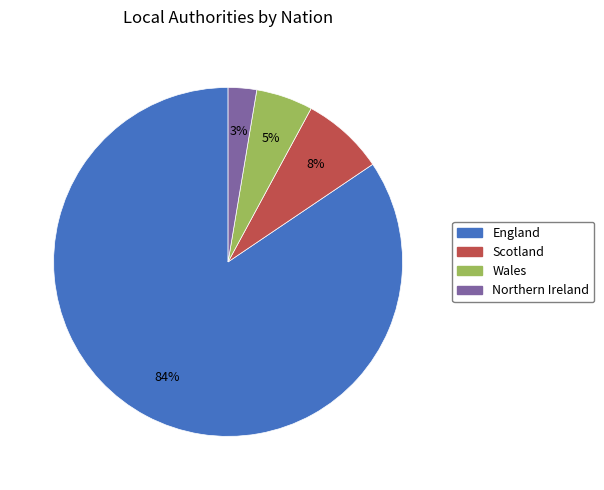

Is the sum of Northern Ireland and Wales greater than half?

No